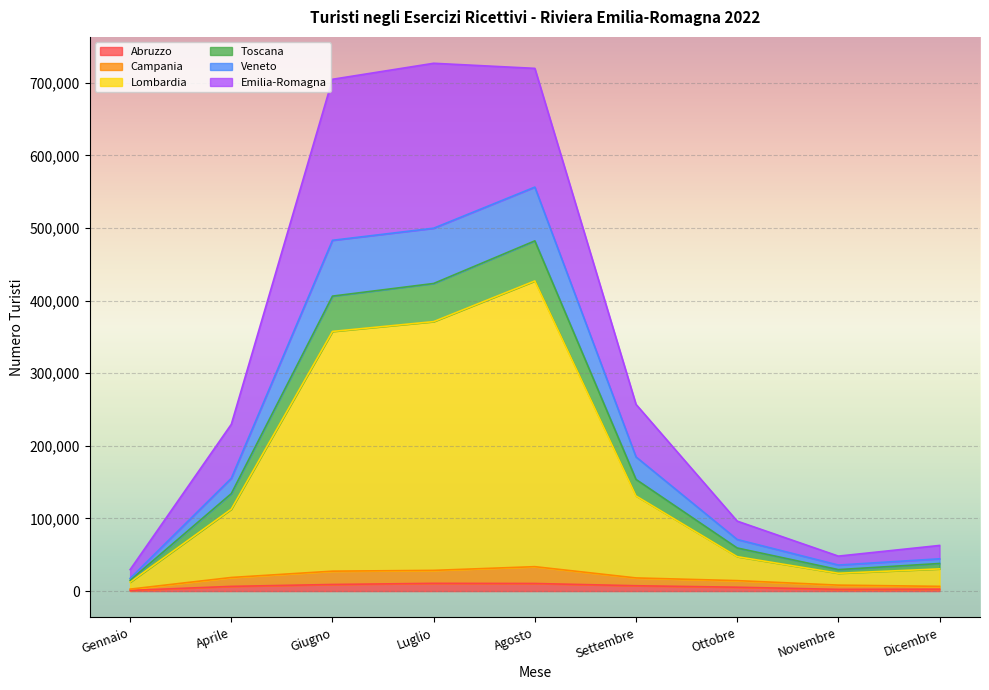

Which category has the highest value in the Toscana series?

Agosto